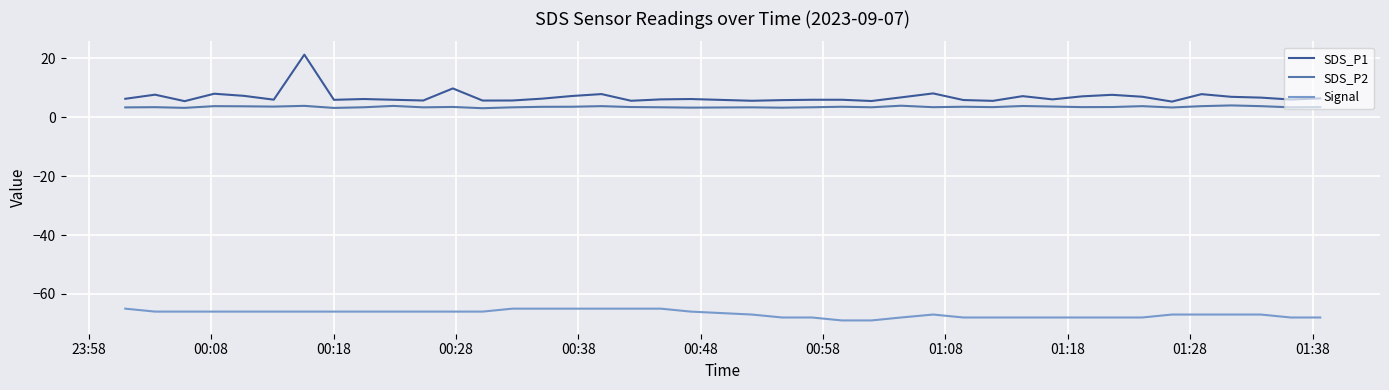

What is the lowest value of the SDS_P2 series?

3.1